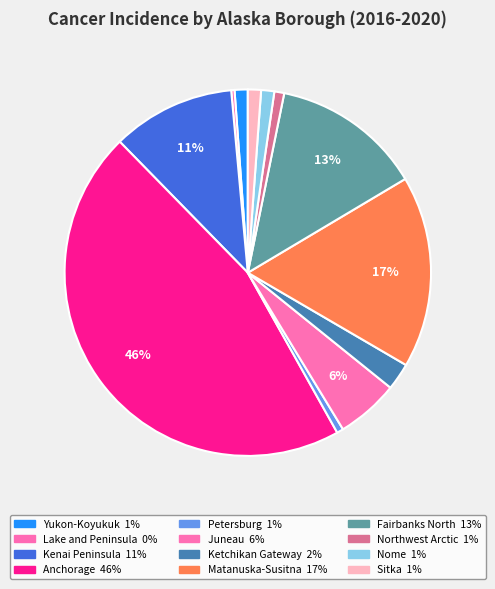

To the nearest percent, what percentage of the pie is Ketchikan Gateway?

2%